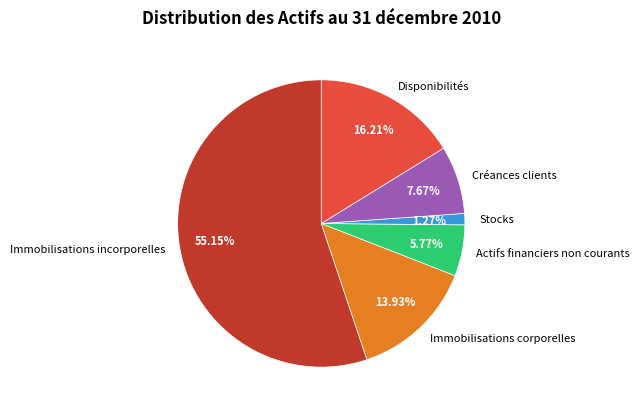

Which slice is the smallest?

Stocks